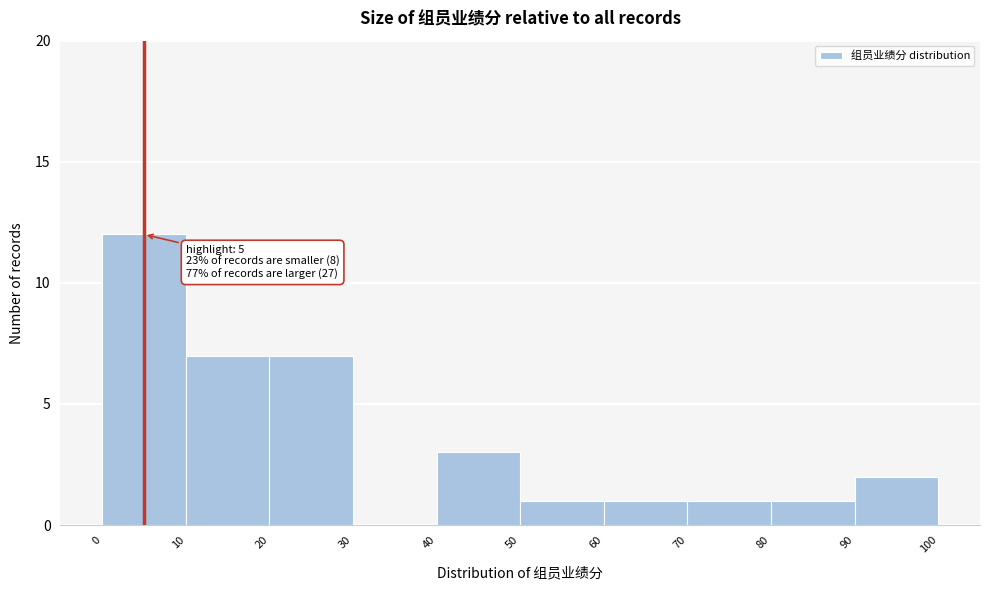

Over which range of the x-axis is the bar tallest?

0 to 10